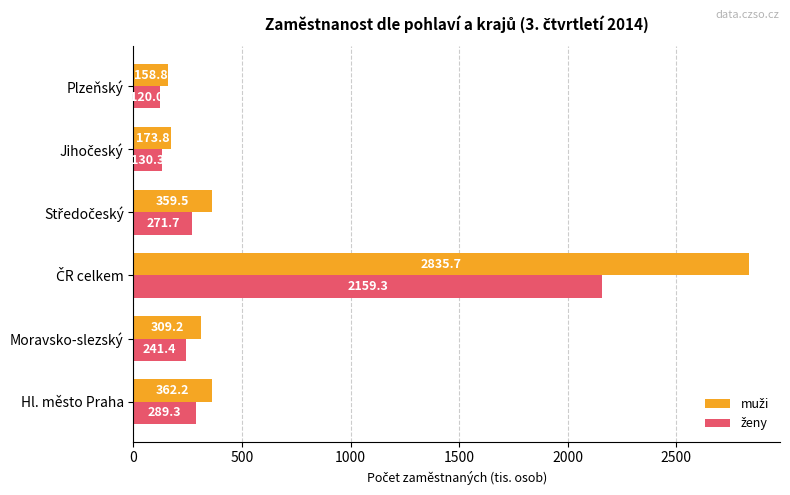

What is the spread (max minus min) of values at Moravsko-slezský?

67.8